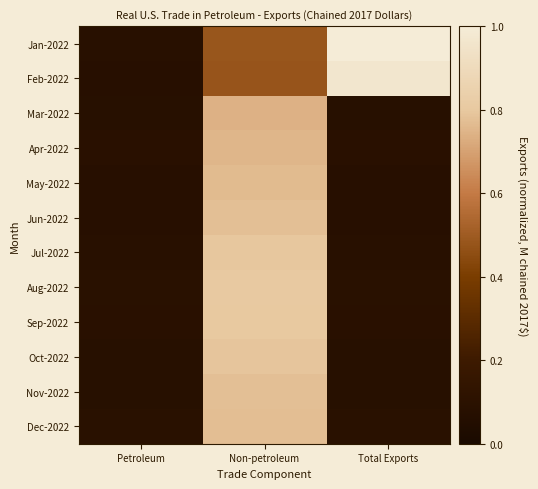

At Non-petroleum, list the series in order from largest to smallest.

Aug-2022, Sep-2022, Jul-2022, Oct-2022, Nov-2022, Jun-2022, Dec-2022, May-2022, Apr-2022, Mar-2022, Jan-2022, Feb-2022